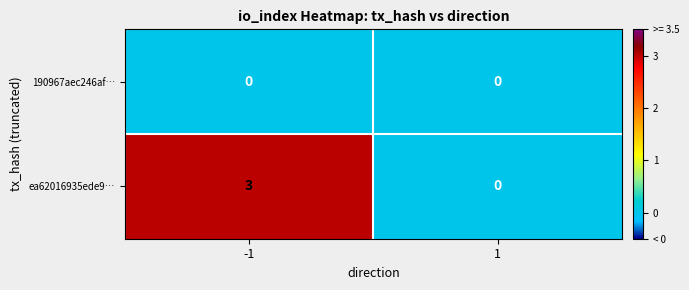

Reading left to right, what are all the values shown in this chart?

190967aec246af…: -1=0	1=0
ea62016935ede9…: -1=3	1=0